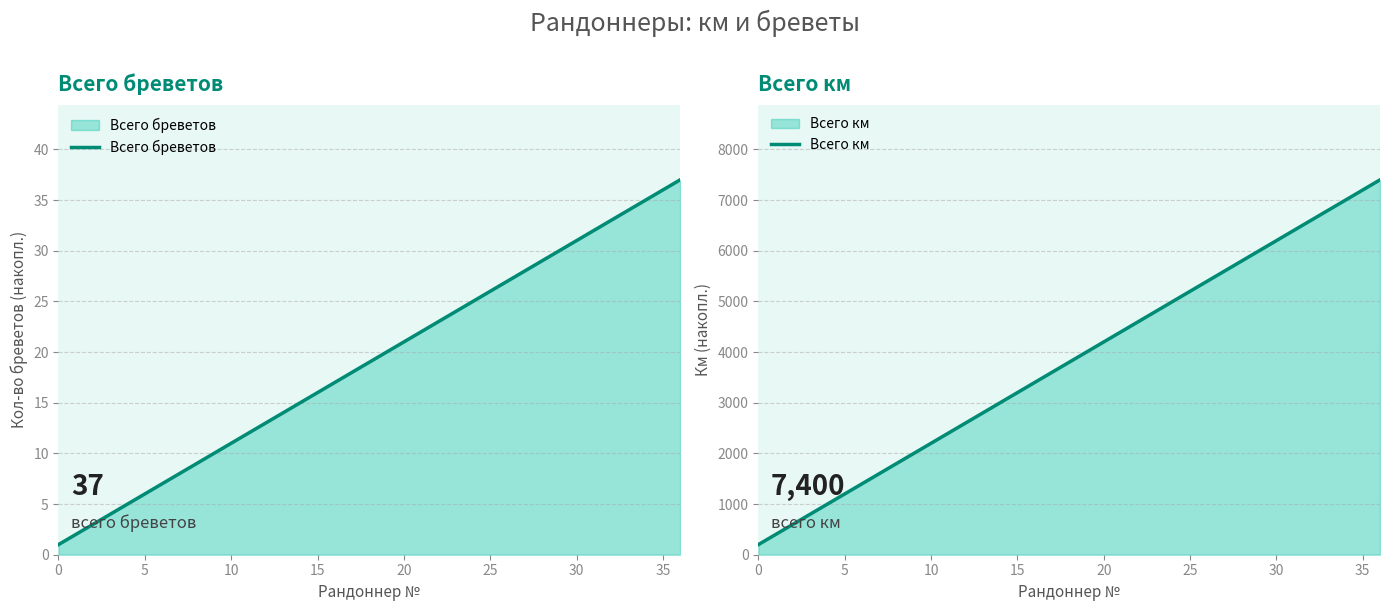

How many values in the Всего бреветов series are below 19?

18